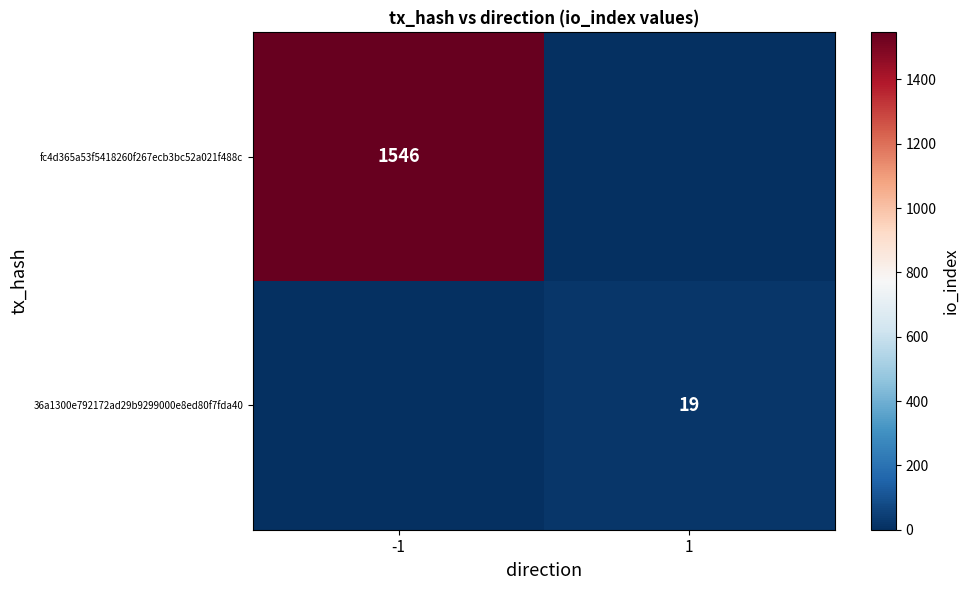

How many series are shown in this chart?

2